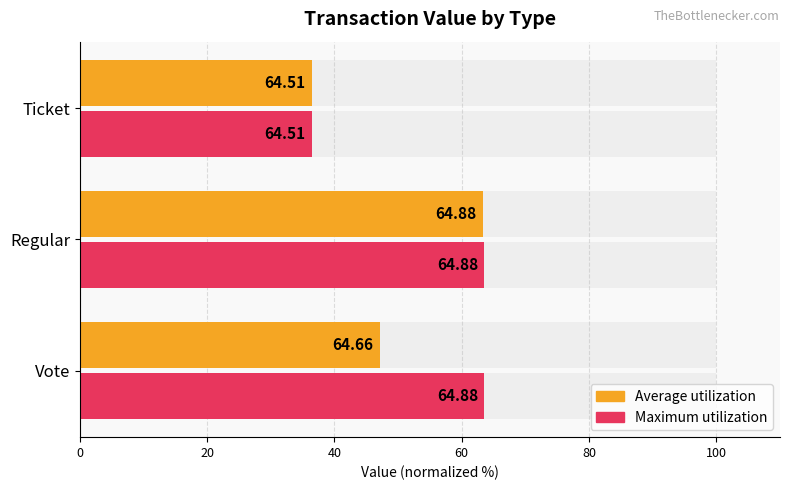

Does the chart contain stacked bars?

No